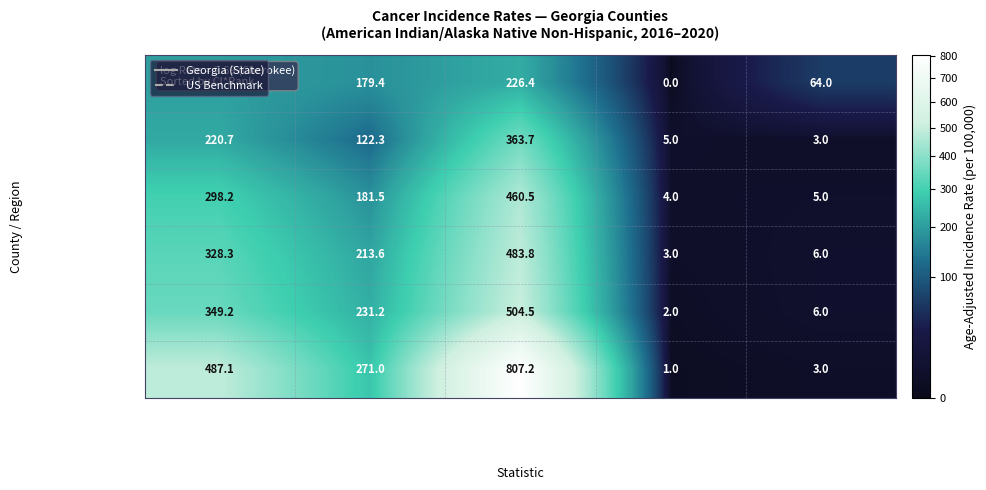

Rank the series at Lower 95% CI from highest to lowest value.

Cherokee County, Gwinnett County, Fulton County, Cobb County, Georgia, DeKalb County